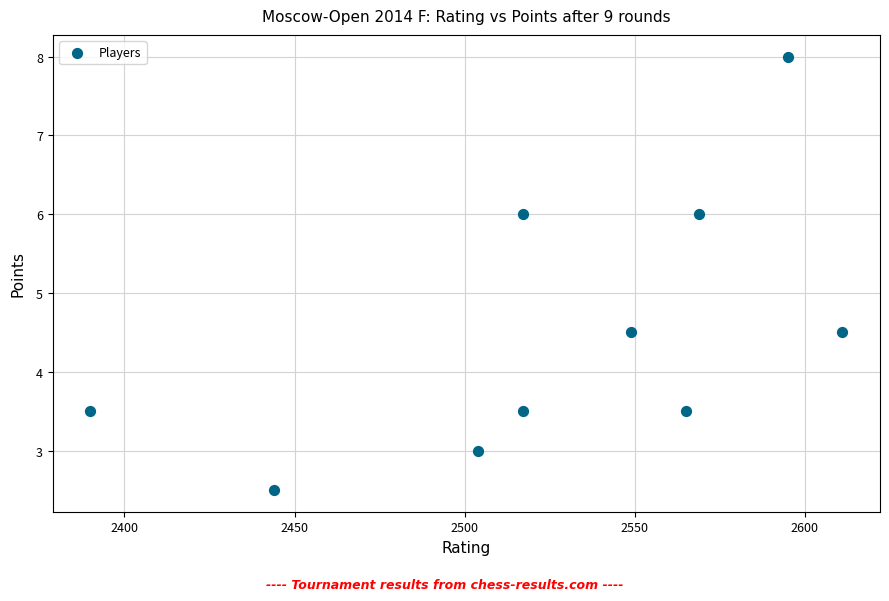

What is the average Y value?

4.5